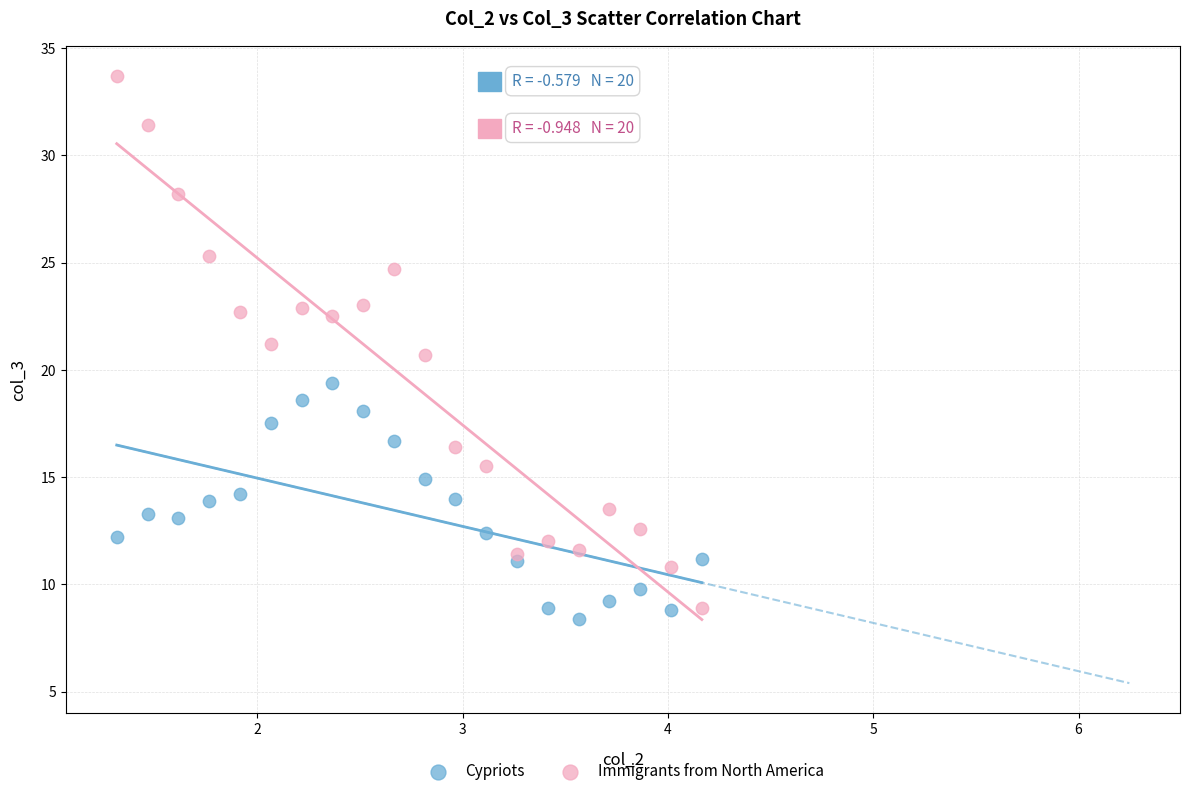

Which series contains the highest Y value?

Immigrants from North America